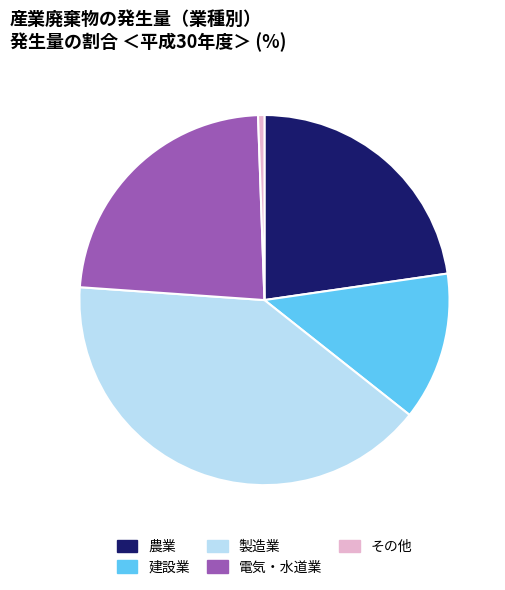

Between その他 and 農業, which is larger?

農業